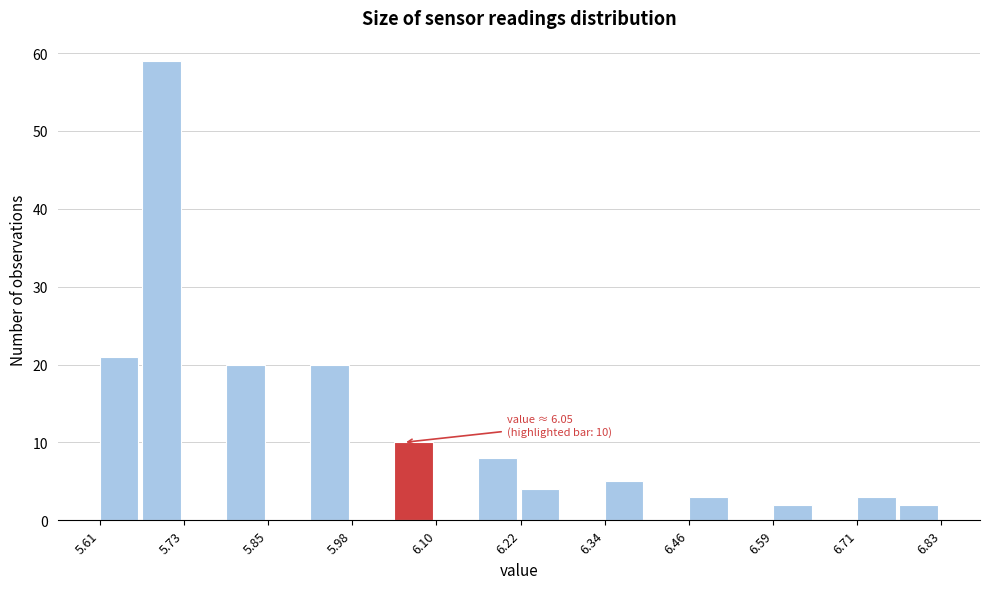

Around what value on the x-axis is the tallest bar? Give the approximate position of its centre, as read against the axis.

5.70